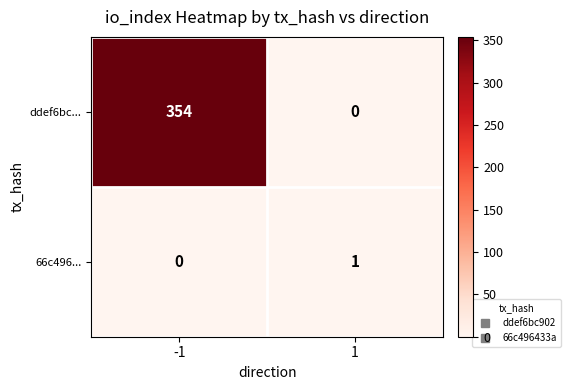

What is the difference between the highest and lowest values at -1?

354